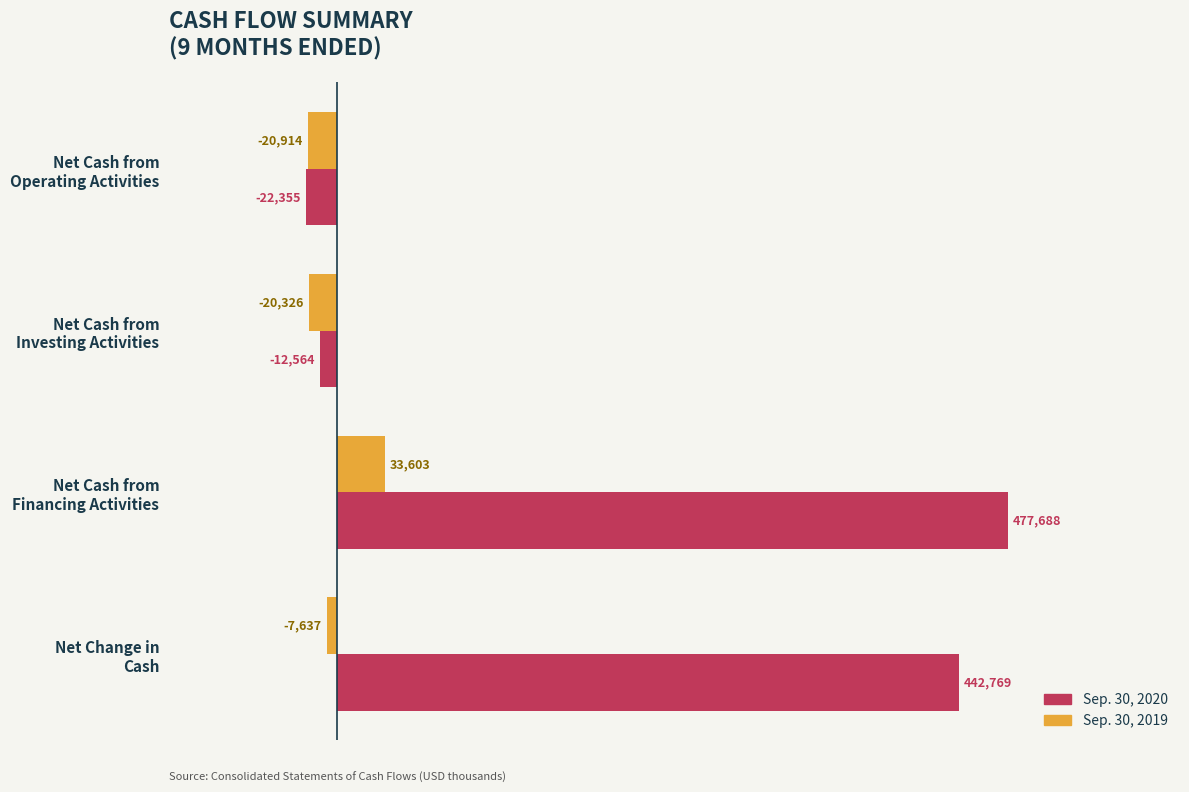

What is the average value of the Sep. 30, 2019 series?

-3818